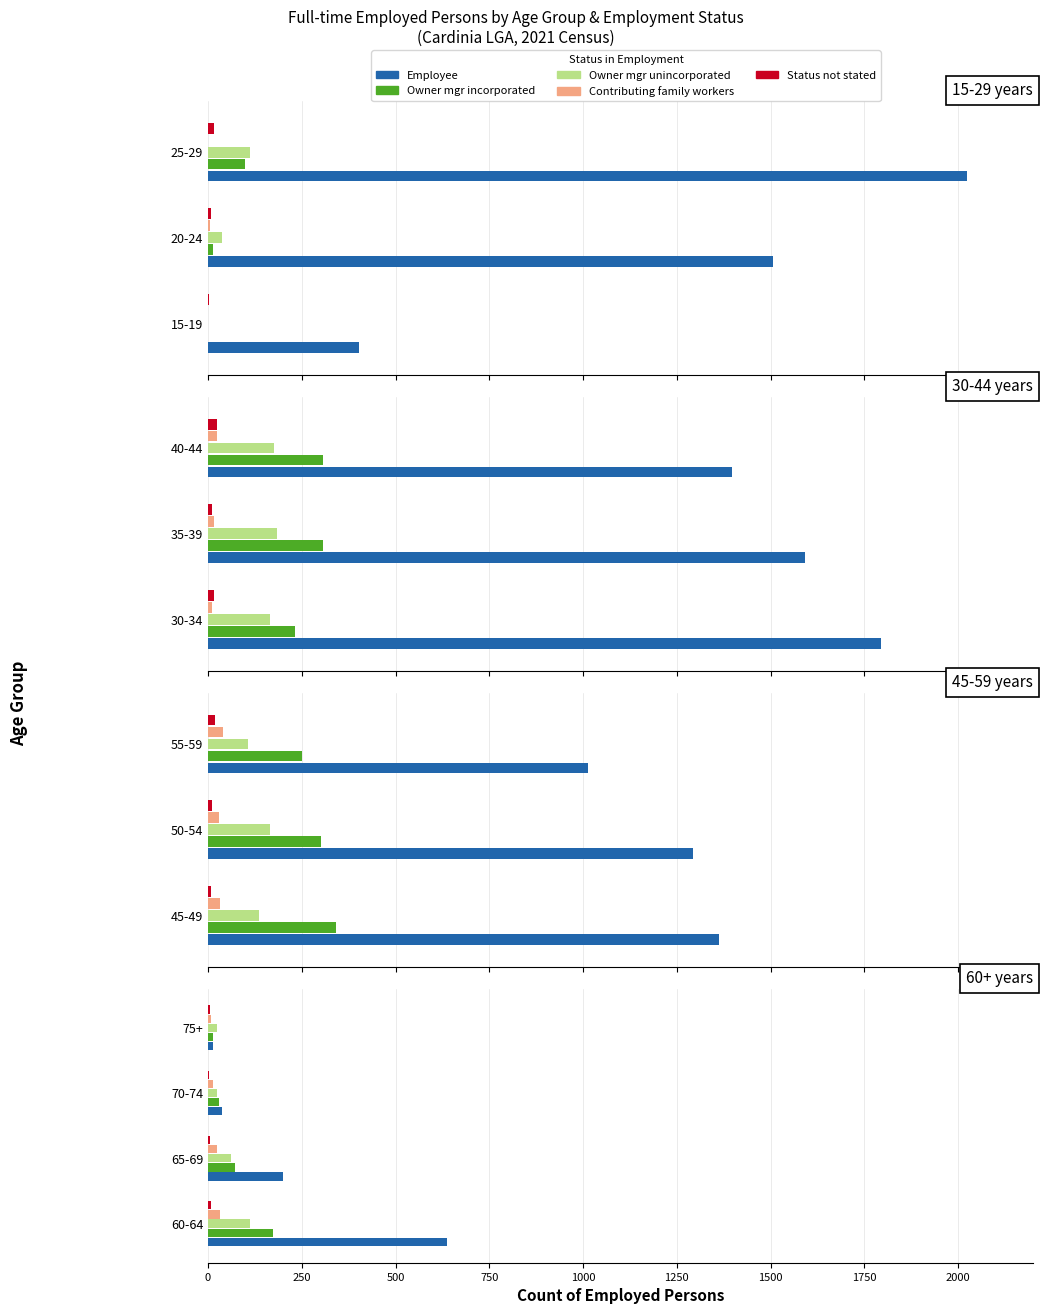

What is the minimum value shown in the chart?

3